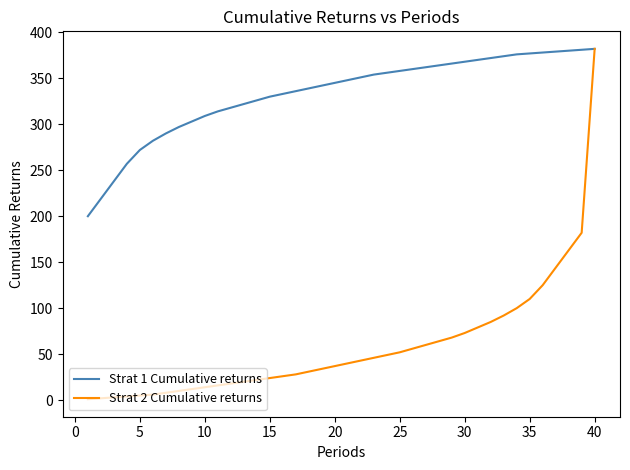

What is the maximum value shown in the chart?

382